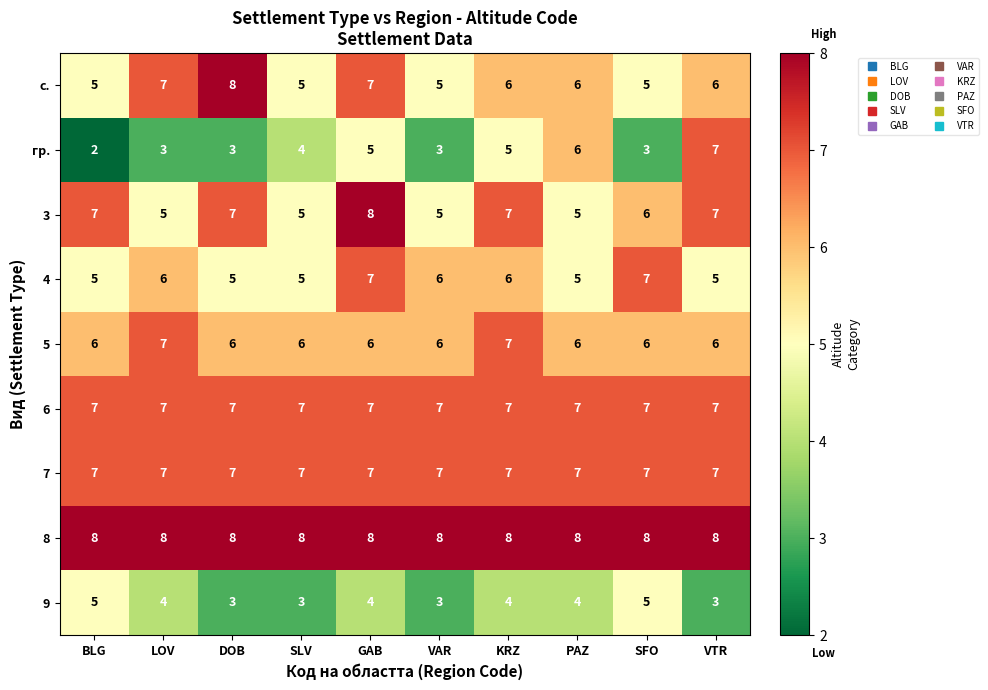

What is the sum of the 9 values at SFO and DOB?

8